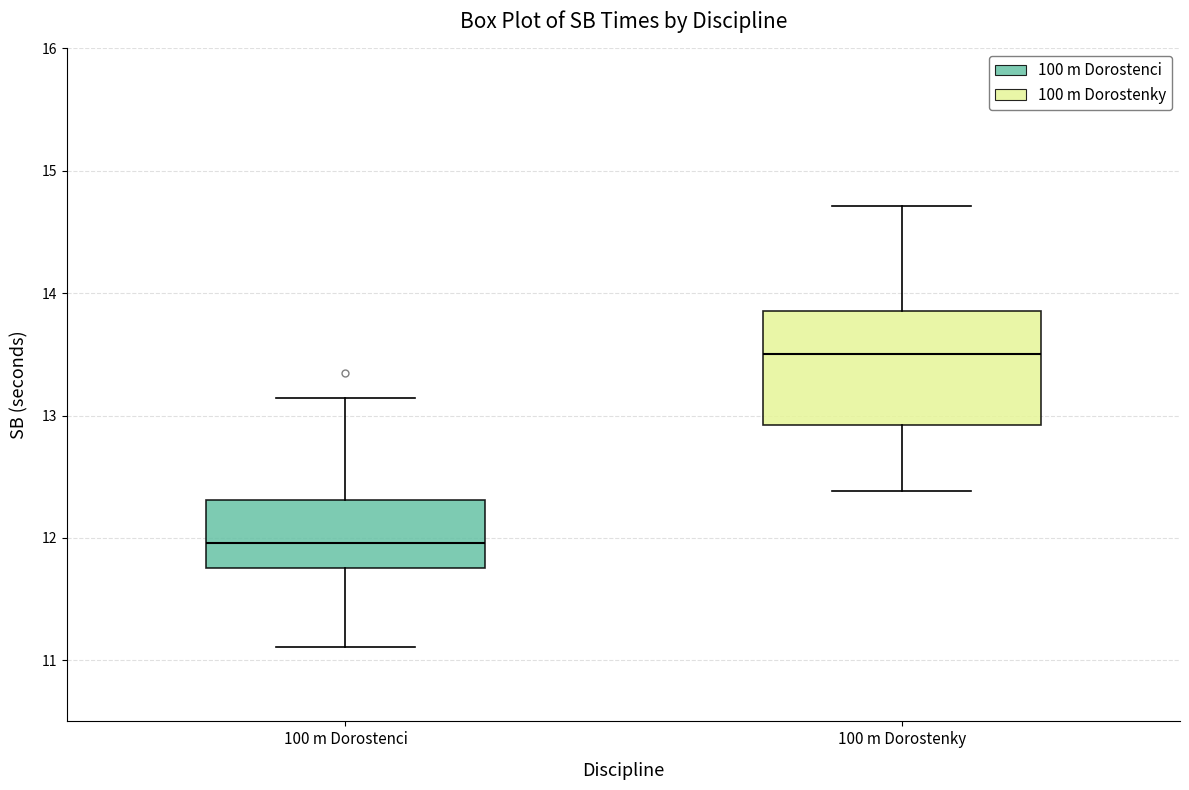

Reading left to right, read every box against the y-axis: the position of its median line, the range the box covers, and the ends of its whiskers. The values are not printed on the chart, so give them approximately, as read against the axis.

100 m Dorostenci: median 12.0, box 11.8 to 12.3, whiskers 11.1 to 13.1
100 m Dorostenky: median 13.5, box 12.9 to 13.9, whiskers 12.4 to 14.7